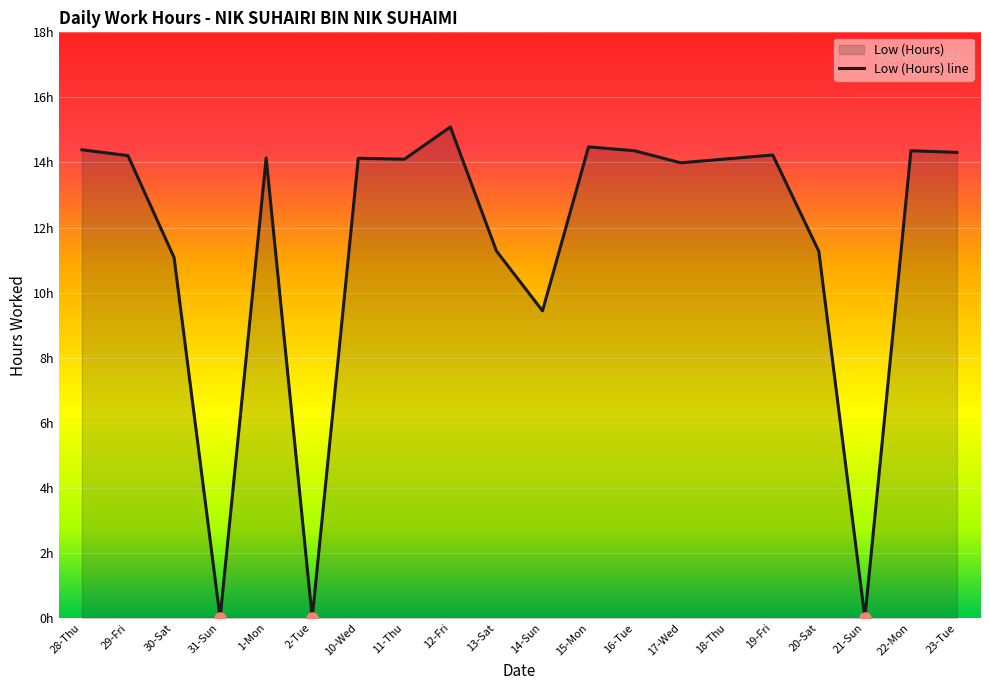

Reading left to right, what are all the values shown in this chart?

14.4	14.2	11.1	0.0	14.1	0.0	14.1	14.1	15.1	11.3	9.4	14.5	14.4	14.0	14.1	14.2	11.3	0.0	14.4	14.3